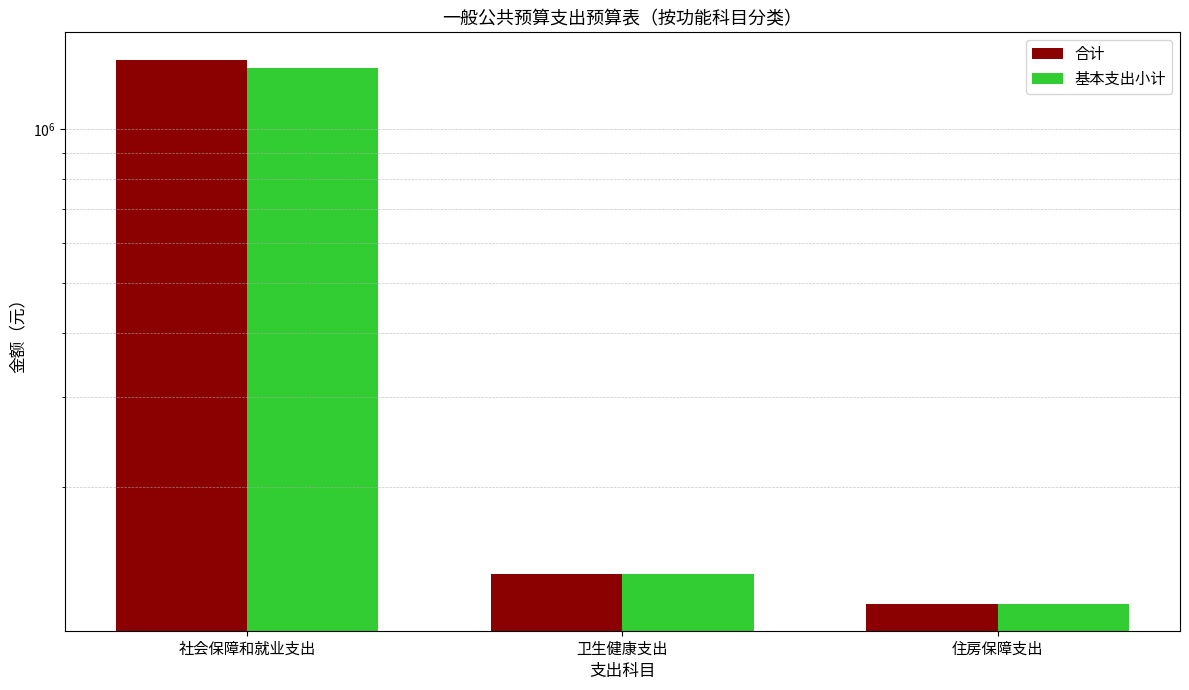

True or false: 基本支出小计 has a value of 118502.0 at 住房保障支出.

True